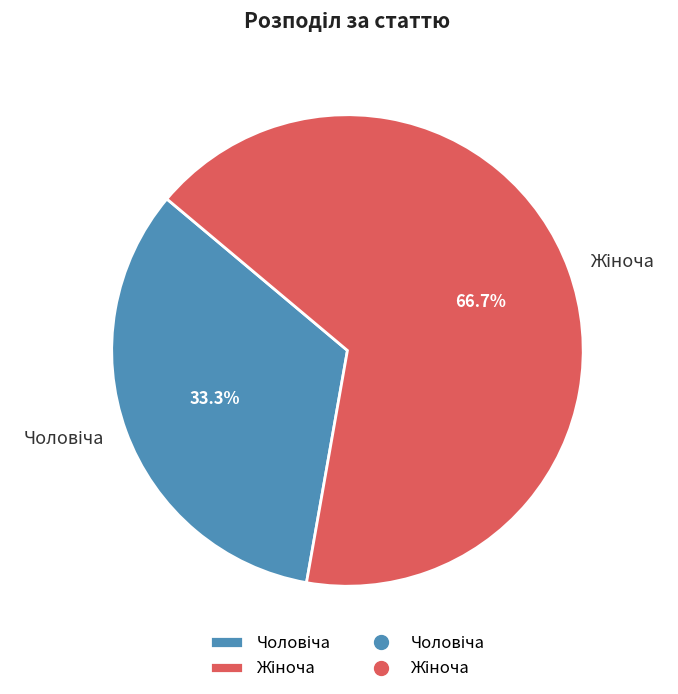

Does any single category account for the majority?

Yes